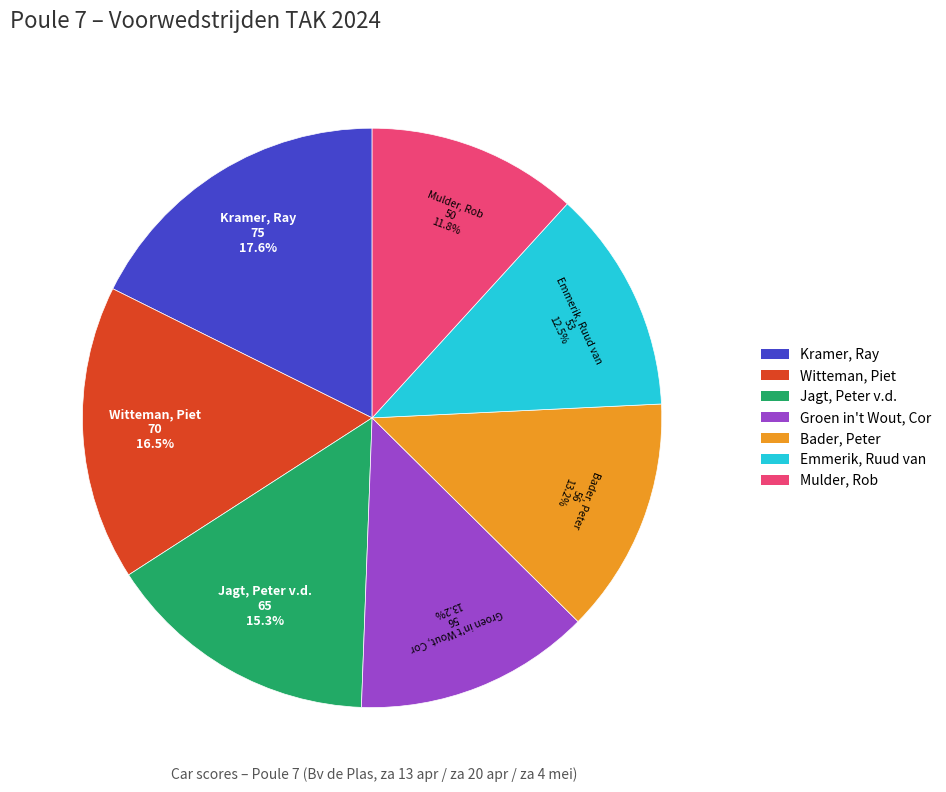

What percentage is NOT represented by Groen in't Wout, Cor?

86.8%